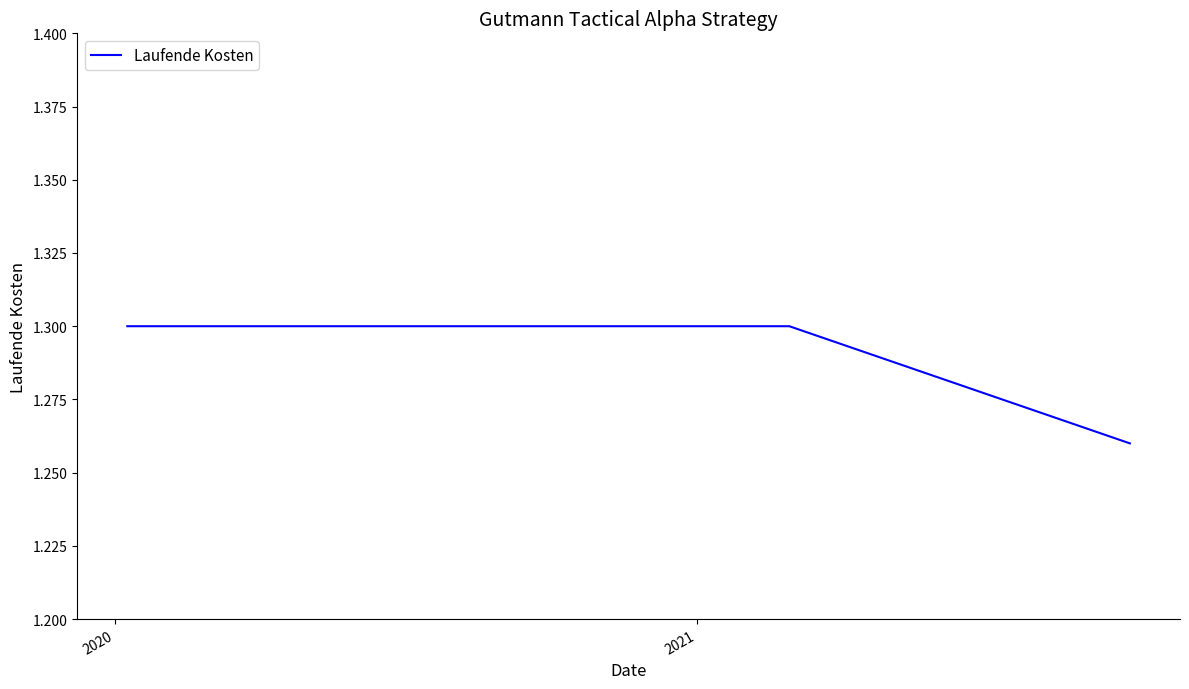

What is the sum of all values?

3.9